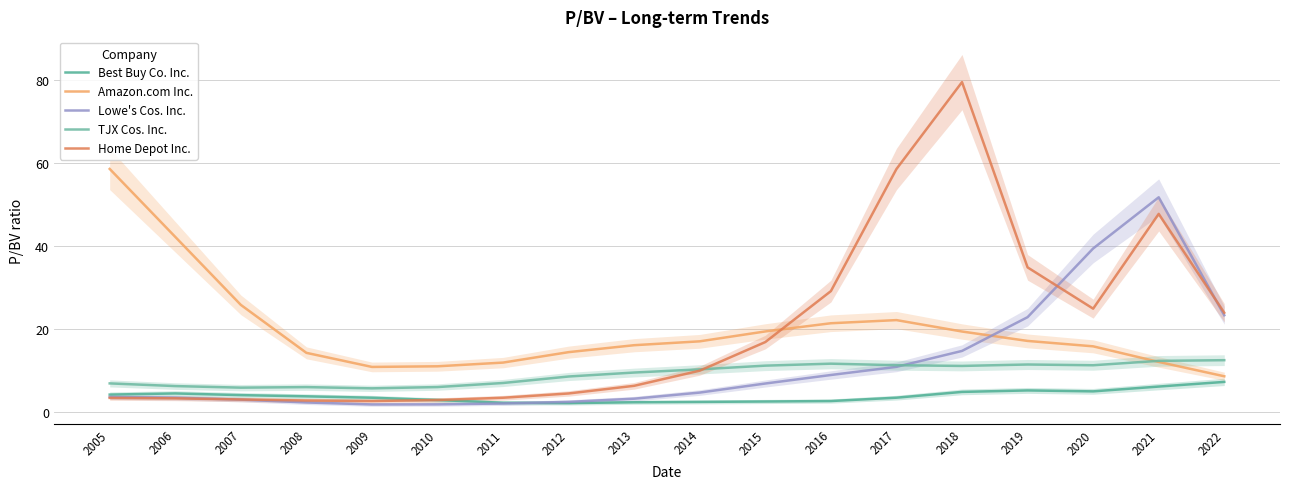

Reading left to right, list all the values displayed in this chart.

Best Buy Co. Inc.: 2005=4.2	2006=4.4	2007=4.0	2008=3.7	2009=3.4	2010=2.9	2011=2.2	2012=2.1	2013=2.3	2014=2.4	2015=2.5	2016=2.6	2017=3.4	2018=4.8	2019=5.2	2020=4.9	2021=6.1	2022=7.2
Amazon.com Inc.: 2005=58.6	2006=42.2	2007=25.8	2008=14.2	2009=10.8	2010=11.0	2011=11.9	2012=14.4	2013=16.1	2014=17.0	2015=19.4	2016=21.4	2017=22.1	2018=19.4	2019=17.1	2020=15.8	2021=12.0	2022=8.6
Lowe's Cos. Inc.: 2005=3.6	2006=3.4	2007=2.9	2008=2.3	2009=1.8	2010=1.8	2011=2.0	2012=2.4	2013=3.2	2014=4.6	2015=6.8	2016=8.9	2017=10.9	2018=14.7	2019=22.8	2020=39.4	2021=51.8	2022=23.3
TJX Cos. Inc.: 2005=6.9	2006=6.2	2007=5.8	2008=6.0	2009=5.7	2010=6.0	2011=7.0	2012=8.5	2013=9.5	2014=10.3	2015=11.1	2016=11.6	2017=11.3	2018=11.1	2019=11.4	2020=11.2	2021=12.3	2022=12.5
Home Depot Inc.: 2005=3.4	2006=3.3	2007=3.0	2008=2.7	2009=2.6	2010=2.9	2011=3.4	2012=4.4	2013=6.3	2014=9.9	2015=16.8	2016=29.1	2017=58.6	2018=79.6	2019=34.9	2020=24.9	2021=47.8	2022=23.9